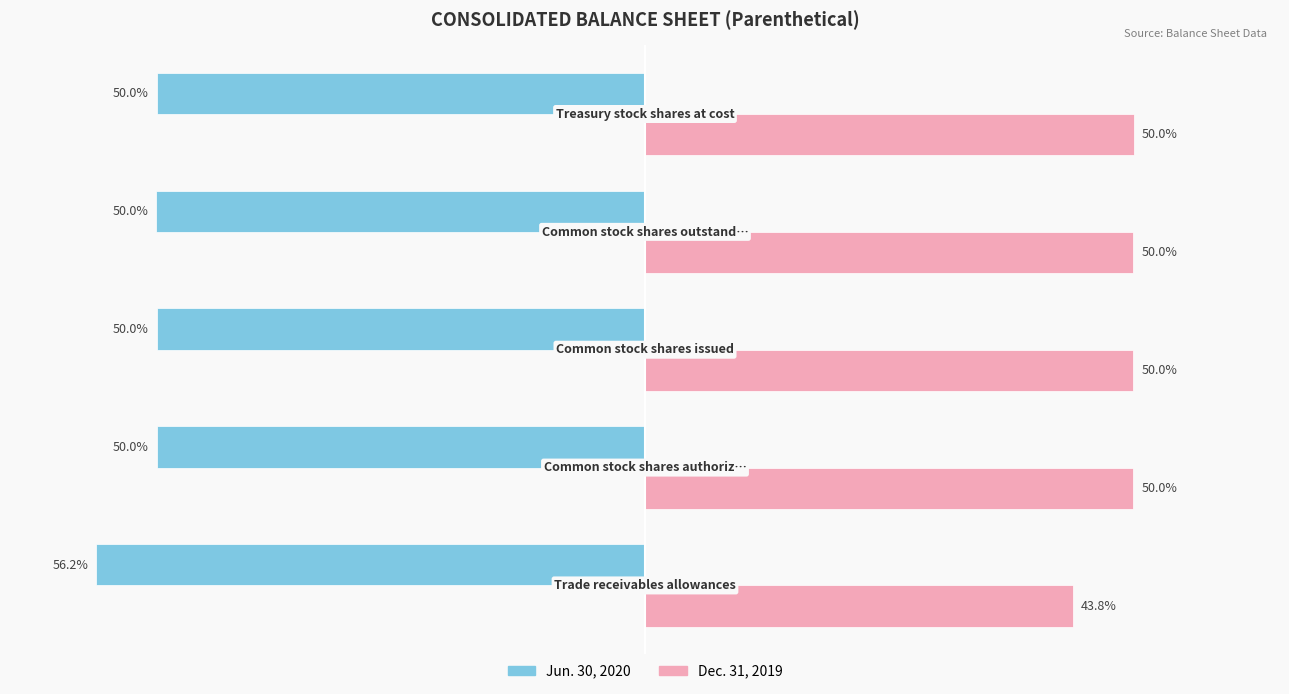

List the series in order of their peak value, highest first.

Dec. 31, 2019, Jun. 30, 2020